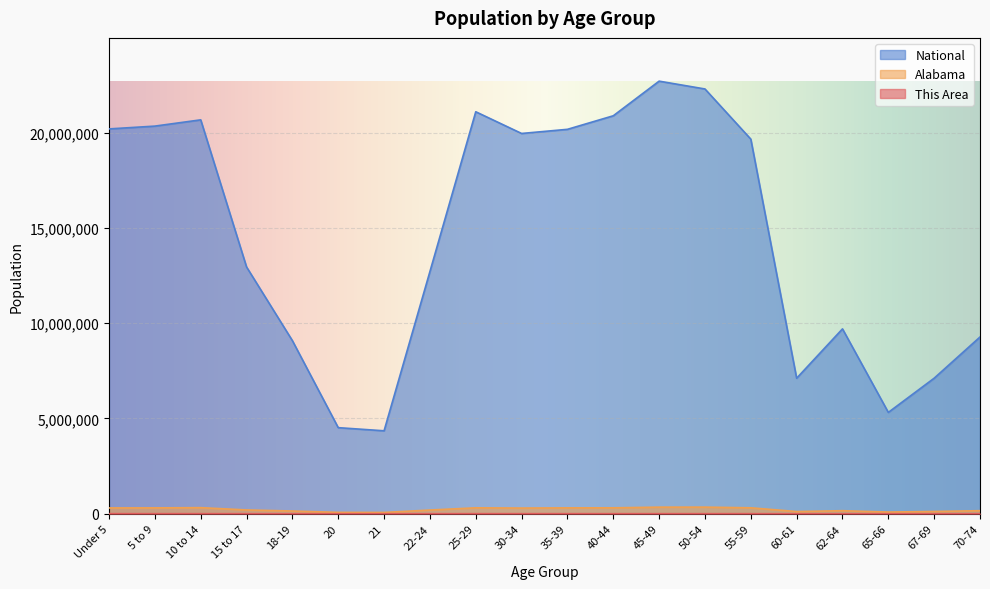

What are all the series names shown in the legend?

This Area, Alabama, National